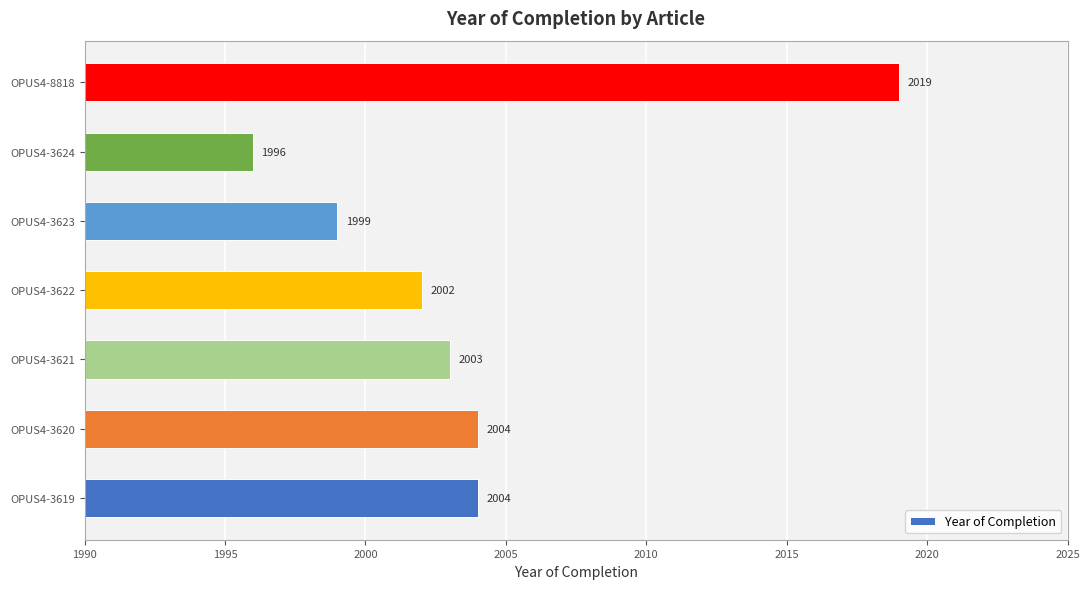

Which category has the highest value across all series?

OPUS4-8818